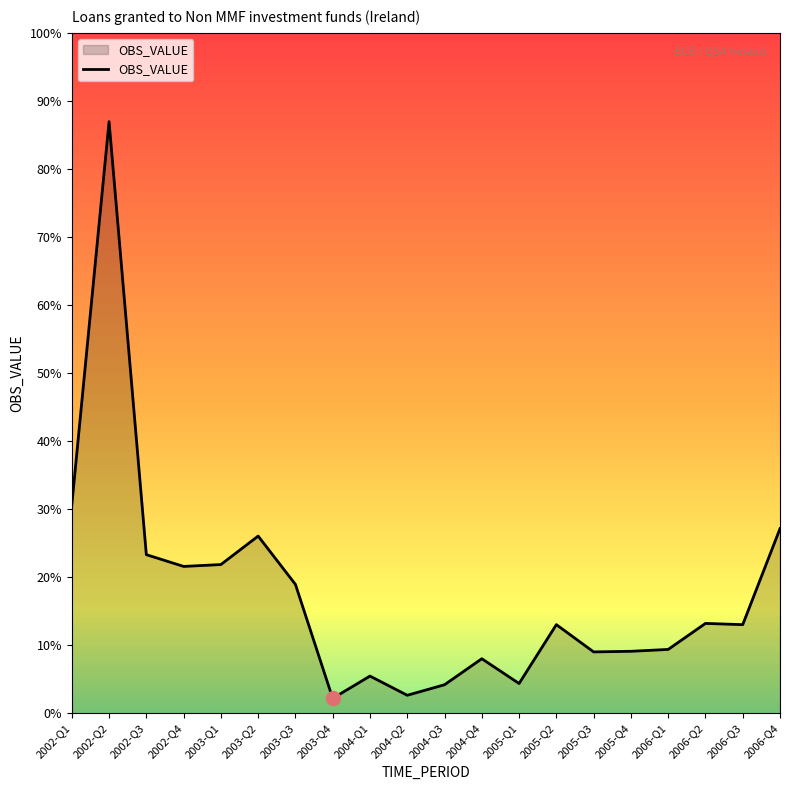

Does the chart display data point markers on the line(s)?

No